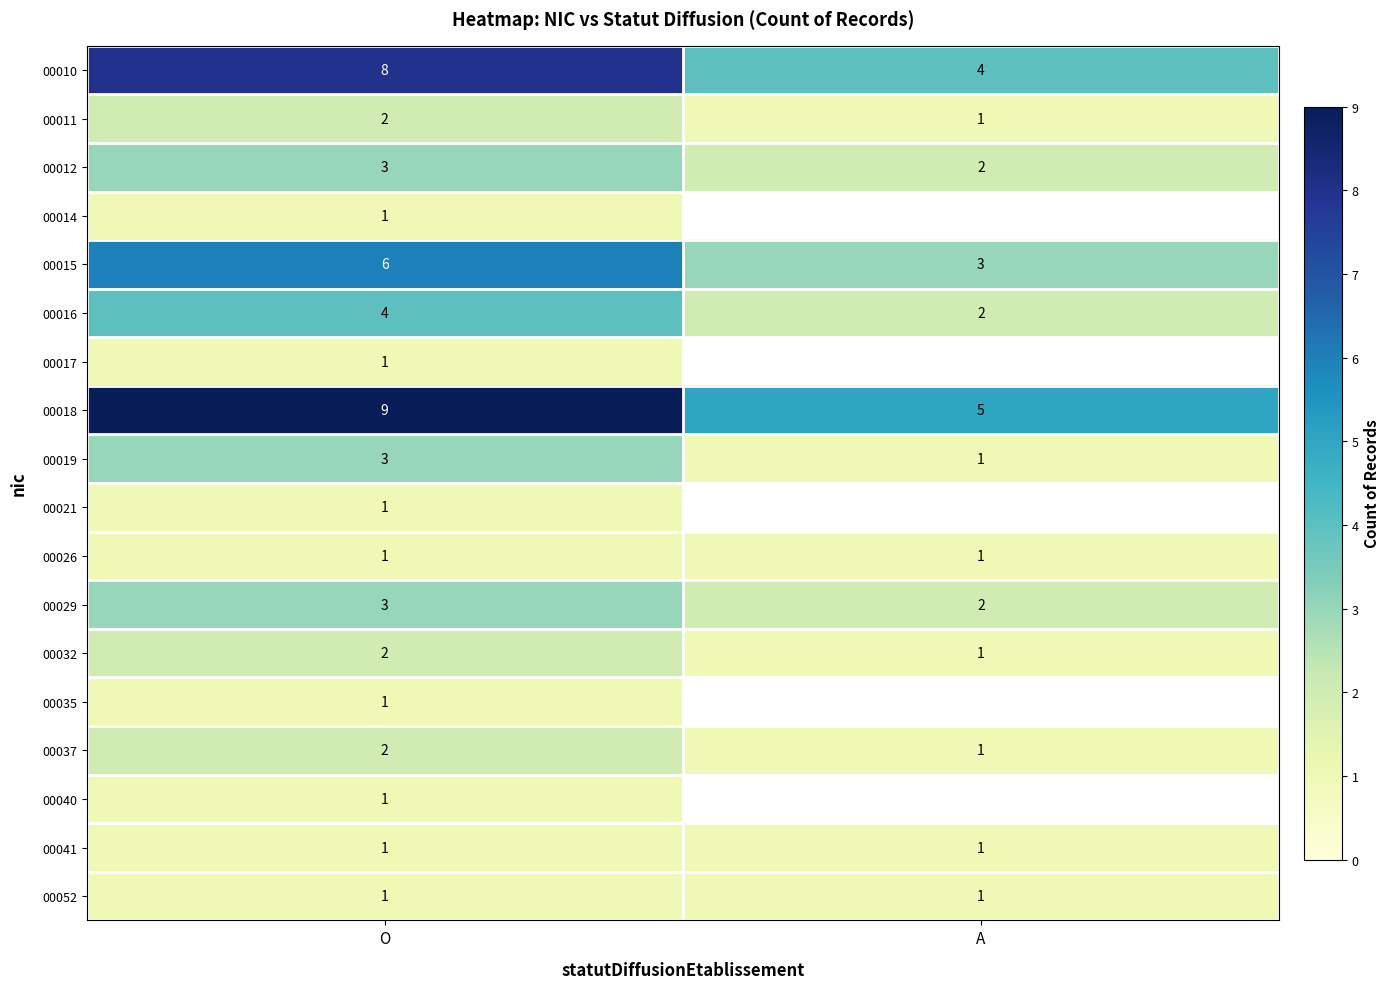

Is it true that 00032 equals 3 at O?

False